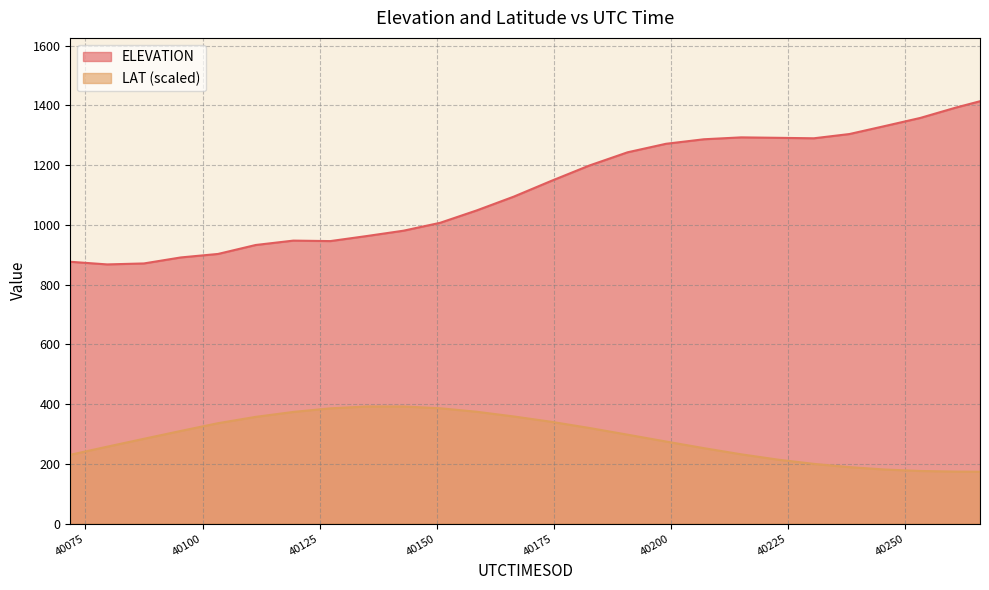

What is the highest value of the ELEVATION series?

1413.6